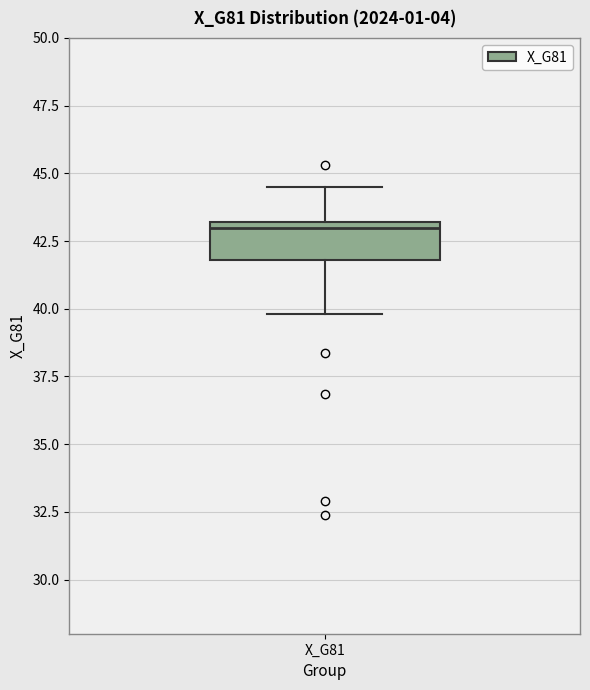

Read this box plot against the y-axis: the position of the median line, the range covered by the box, and the ends of both whiskers. The values are not printed on the chart, so give them approximately, as read against the axis.

median 43.0 (just below the box's upper edge), box 42.0 to 43.0, whiskers 40.0 to 44.5